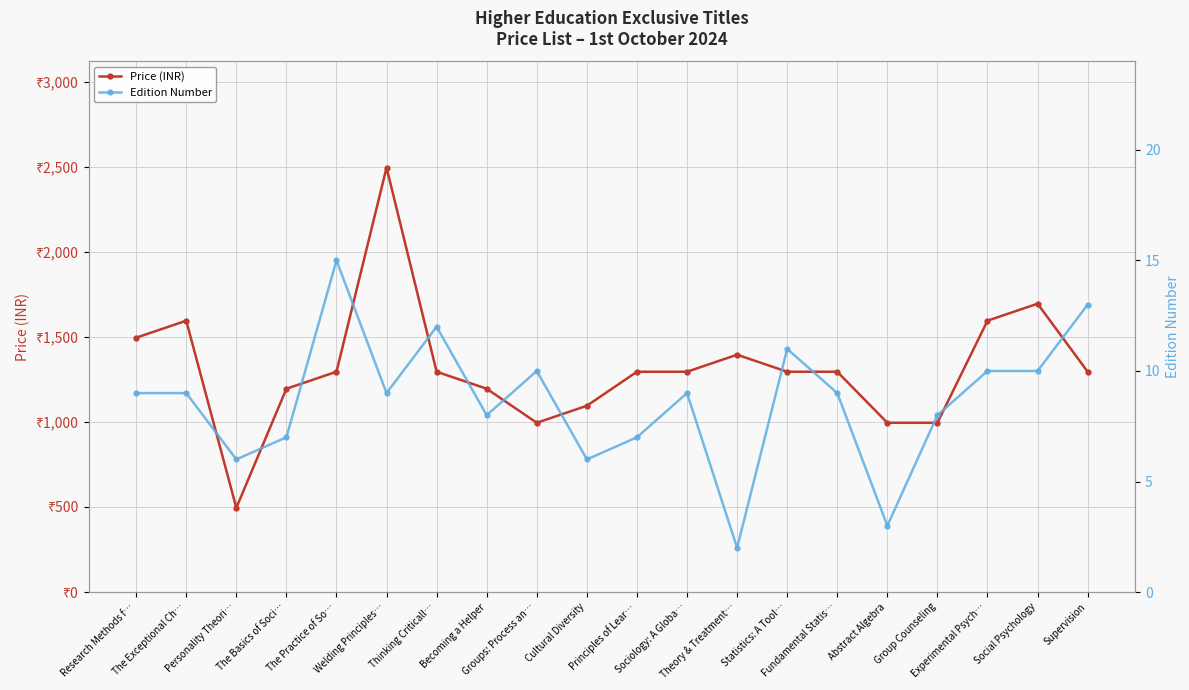

Where is the first local maximum for Price (INR)?

The Exceptional Ch…